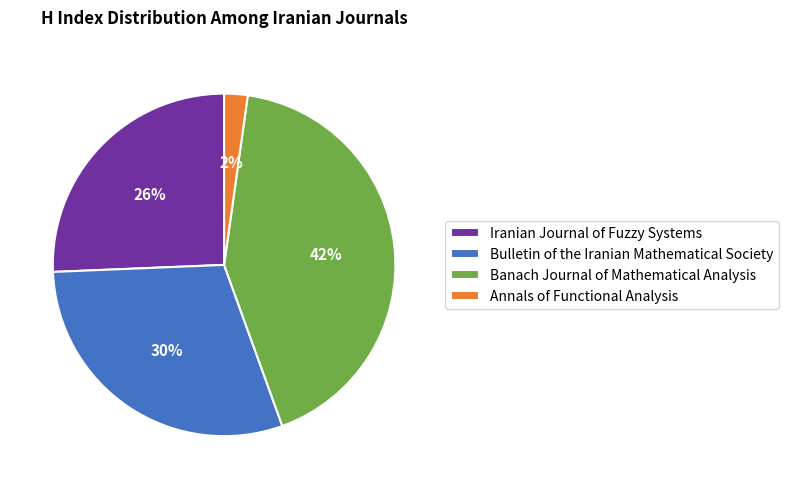

How many slices are in this pie chart?

4